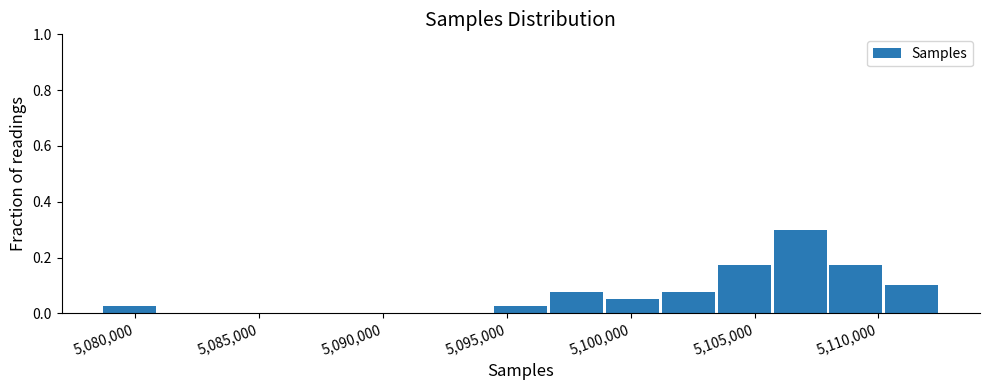

What is the height of the bar covering 5099000 to 5101000 on the x-axis? Neither the bar edges nor the heights are printed on the chart, so give them approximately, as read against the axes.

0.06